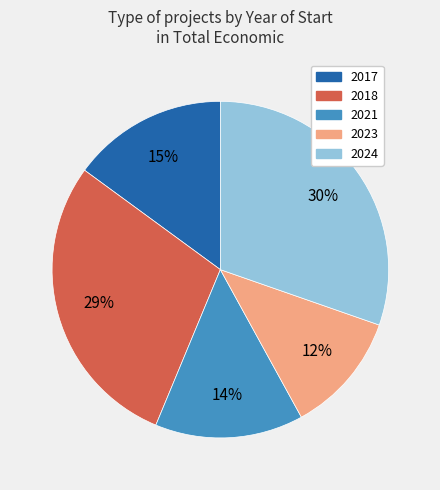

Is there any slice that represents more than half of the pie?

No